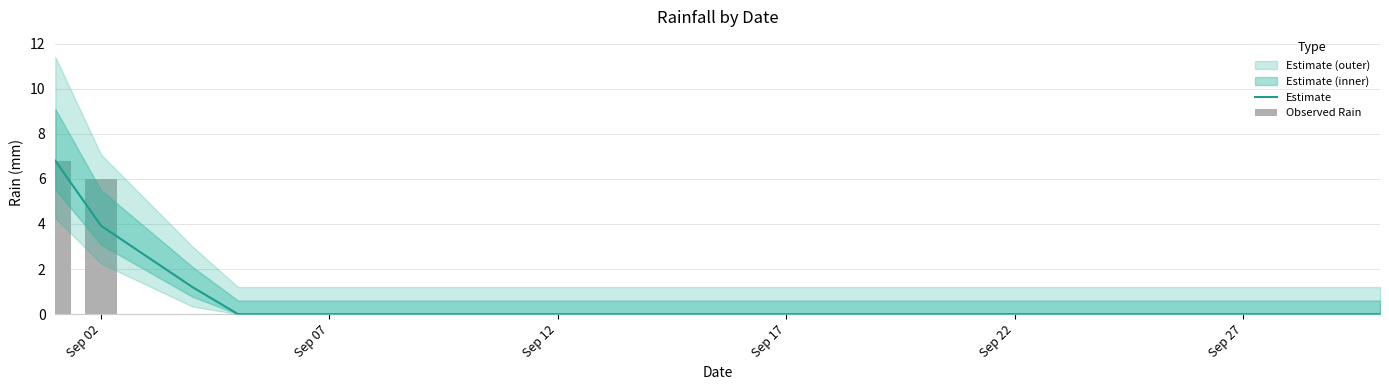

What is the label of the 22nd bar from the left?

Sep 22